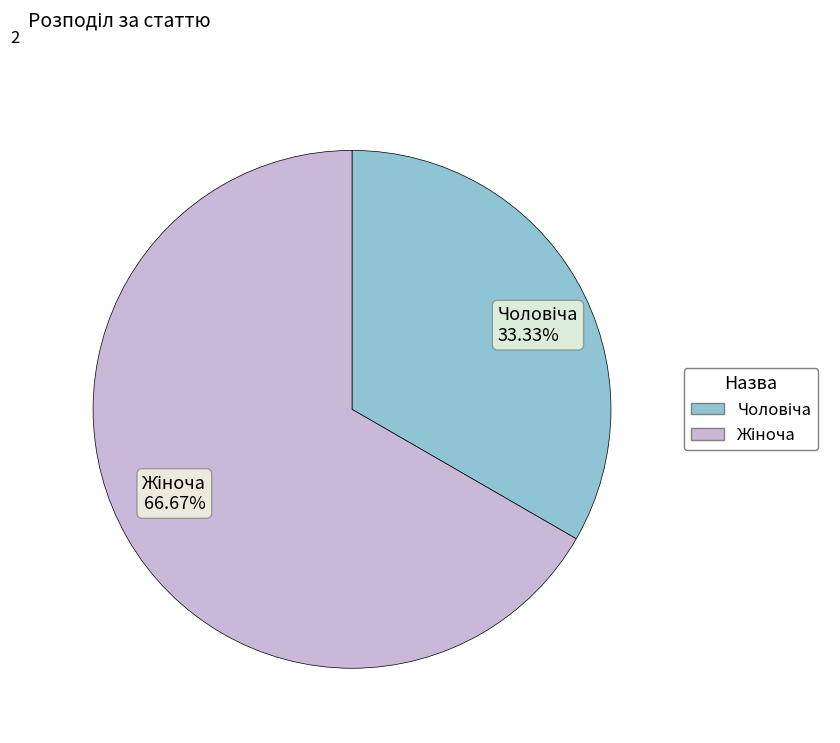

Is there a majority slice in this chart?

Yes